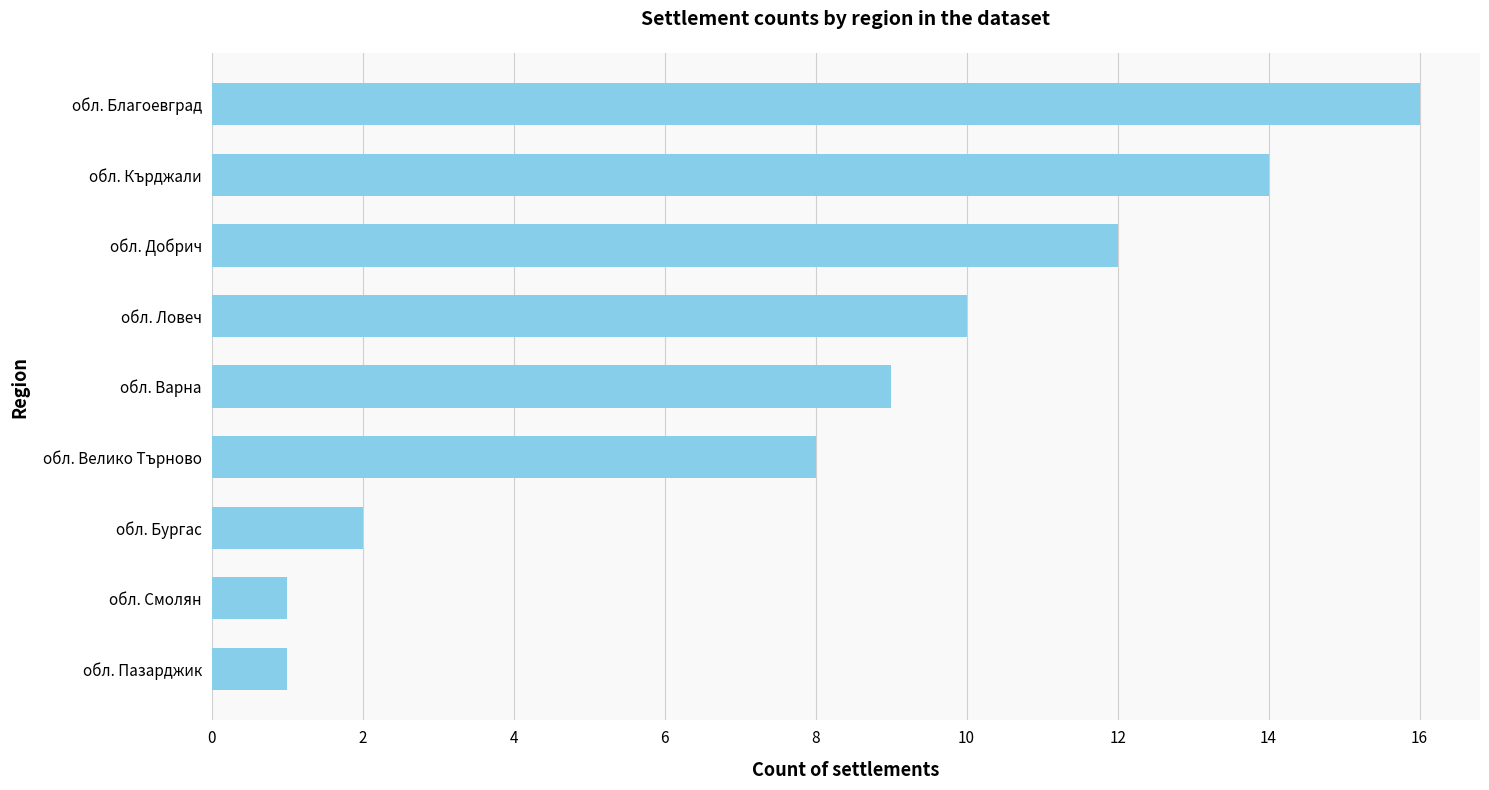

How many distinct data groups are displayed?

1